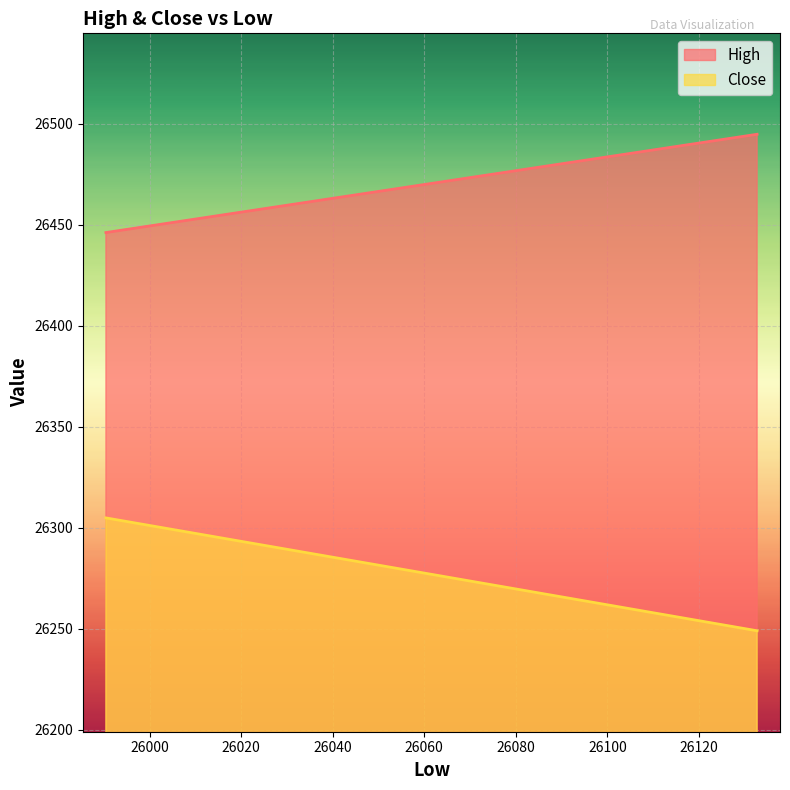

Is it true that Close equals 39984.0 at 25990.46?

False